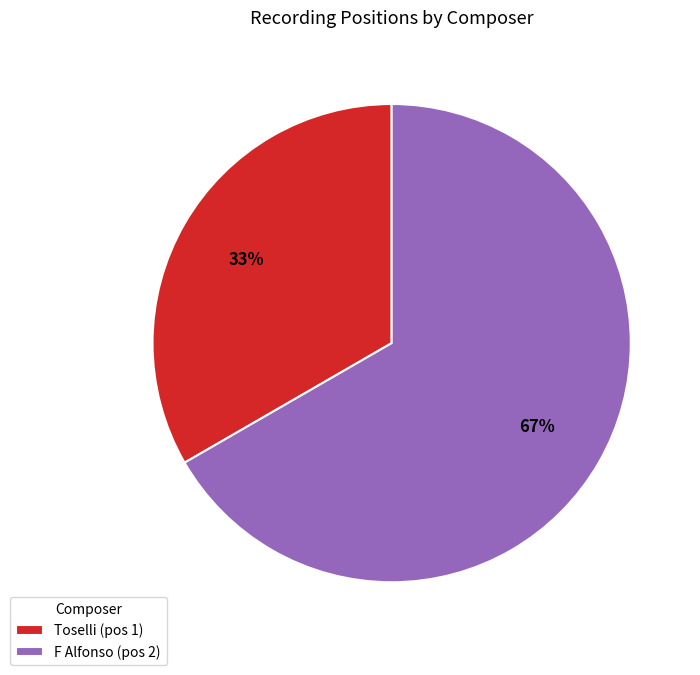

How many slices are in this pie chart?

2